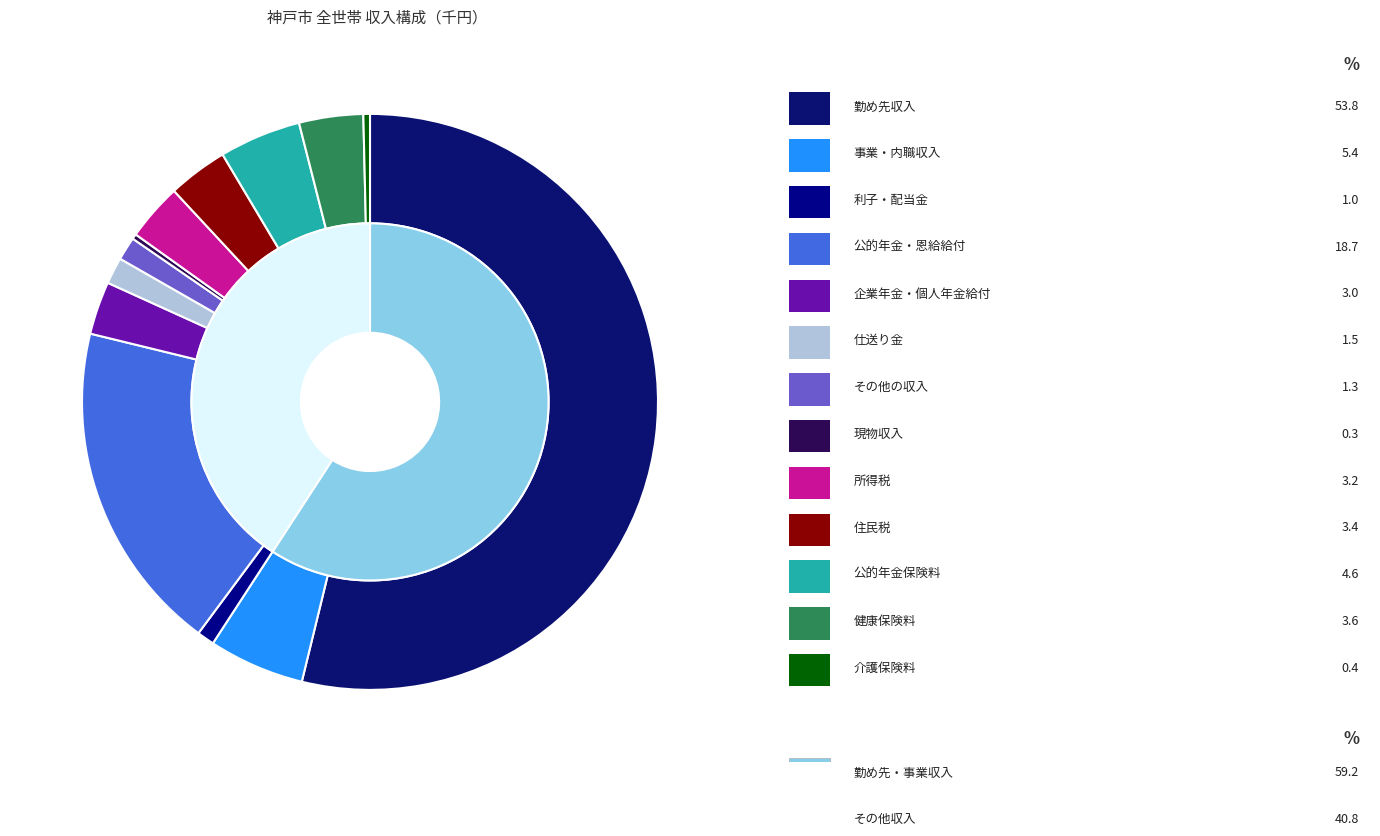

What portion of the pie excludes 利子・配当金?

99.0%